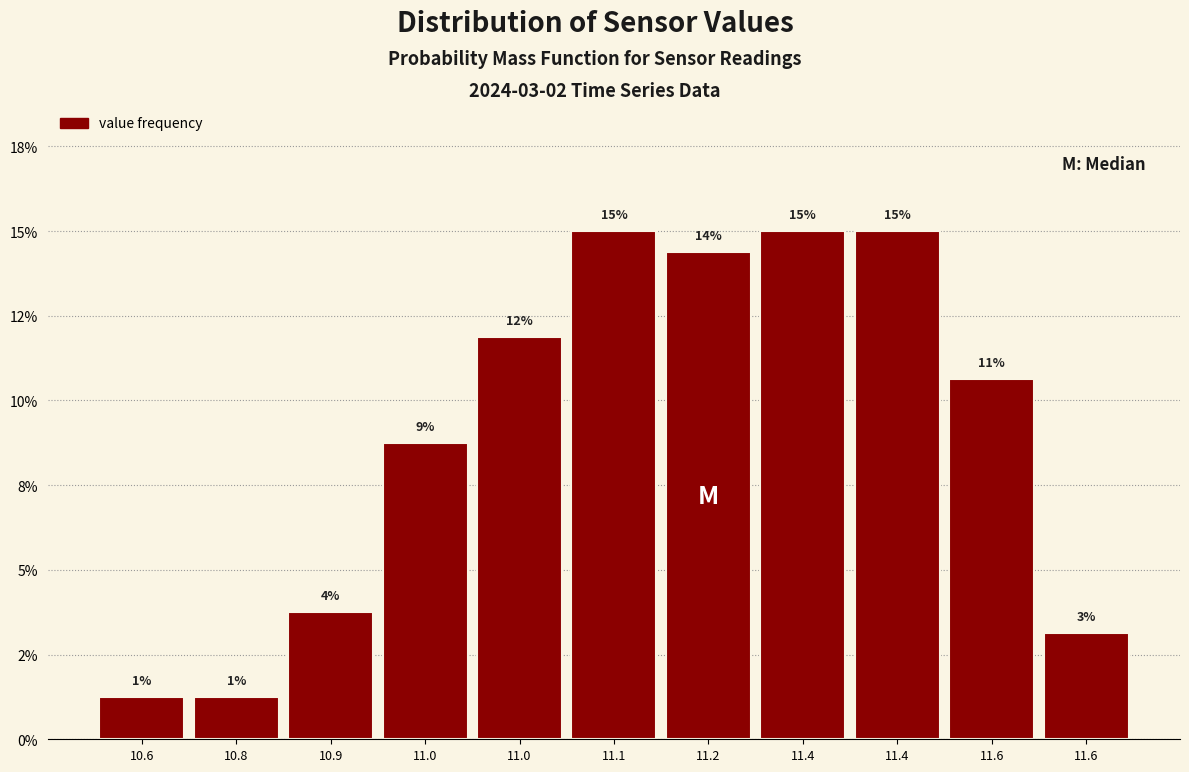

Does the chart contain any negative values?

No